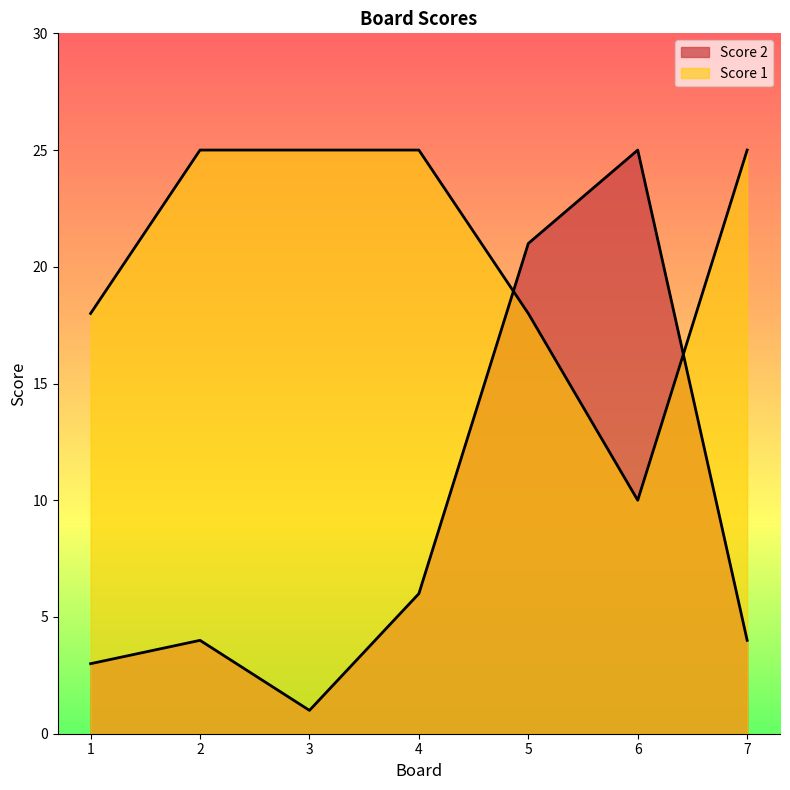

At how many categories does at least one series exceed 1?

7